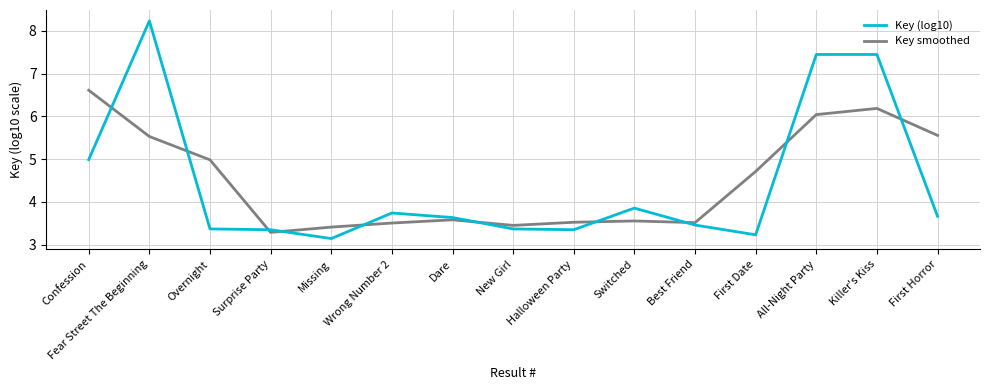

What is the smallest value displayed?

3.1